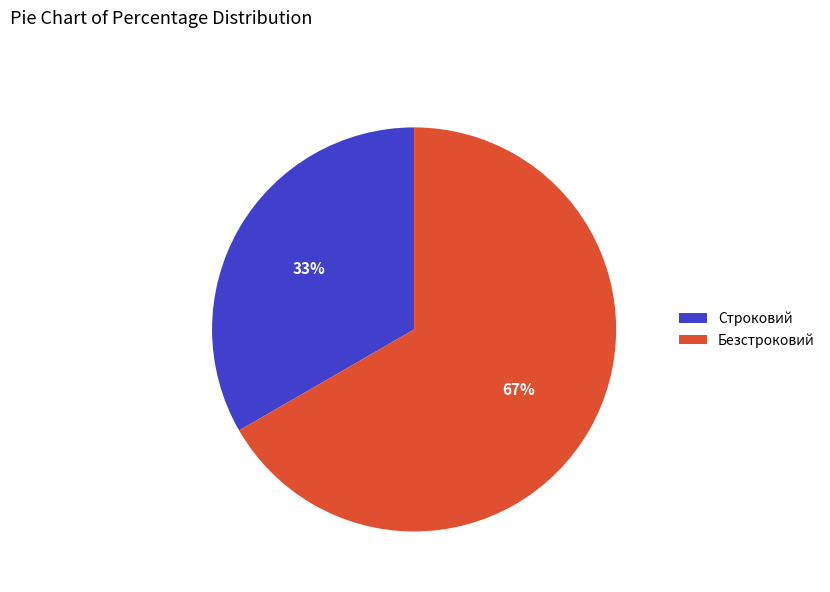

What percentage is the Строковий slice, to the nearest percent?

33%